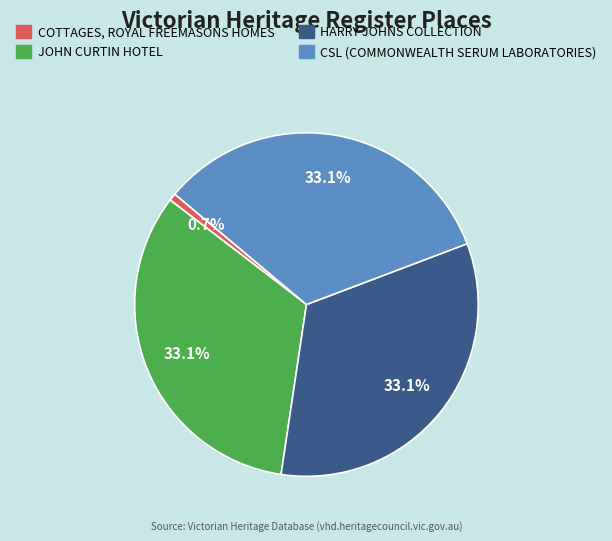

Which has a higher value, COTTAGES, ROYAL FREEMASONS HOMES or JOHN CURTIN HOTEL?

JOHN CURTIN HOTEL